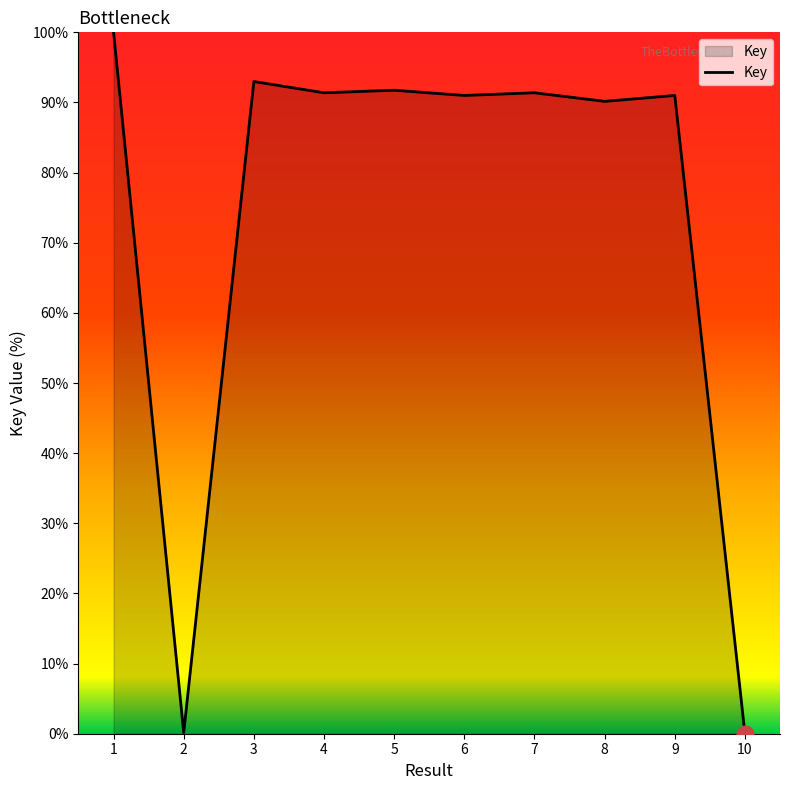

What is the average value?

74.0